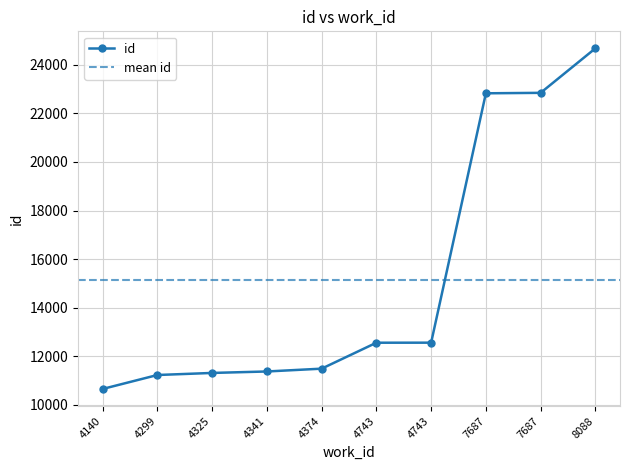

What is the value of the 7th point from the left?

12557